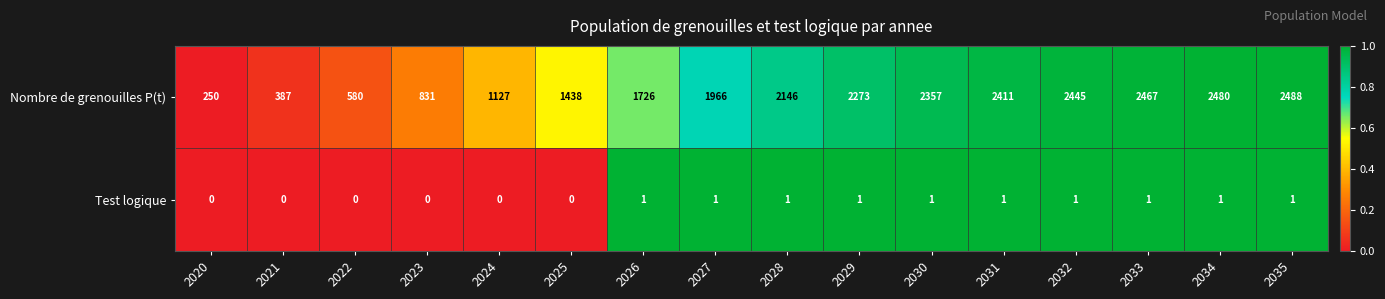

How many categories are shown in the chart?

16